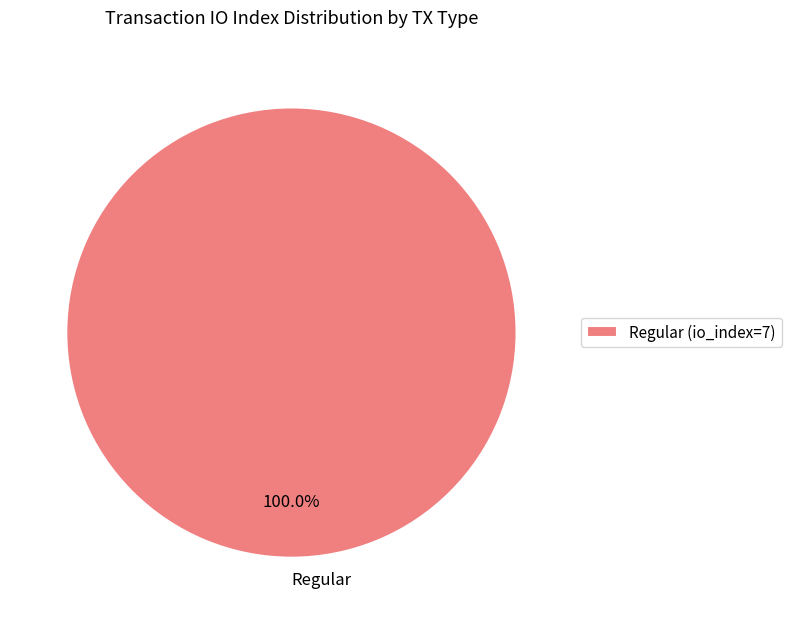

The Regular (io_index=7) slice represents 86% of the pie. True or false?

False